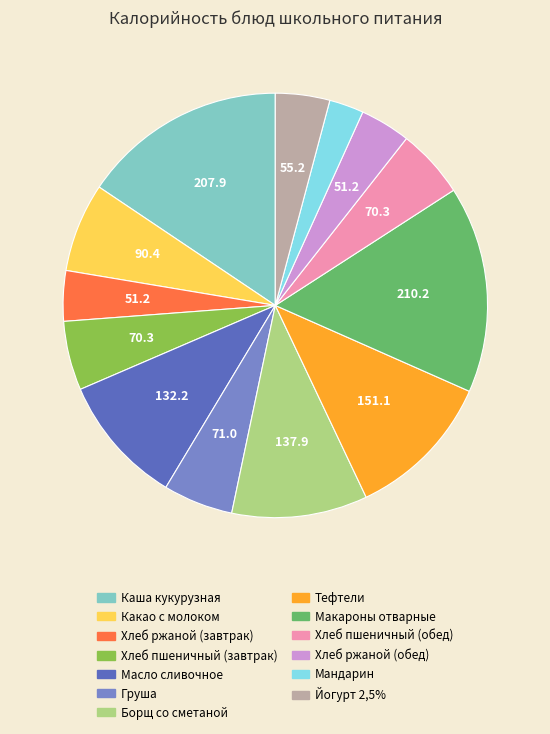

How many slices are in this pie chart?

13